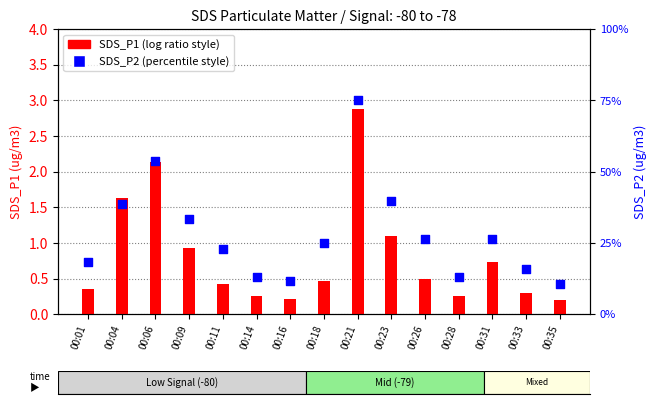

Which series has the largest total across all categories?

SDS_P2